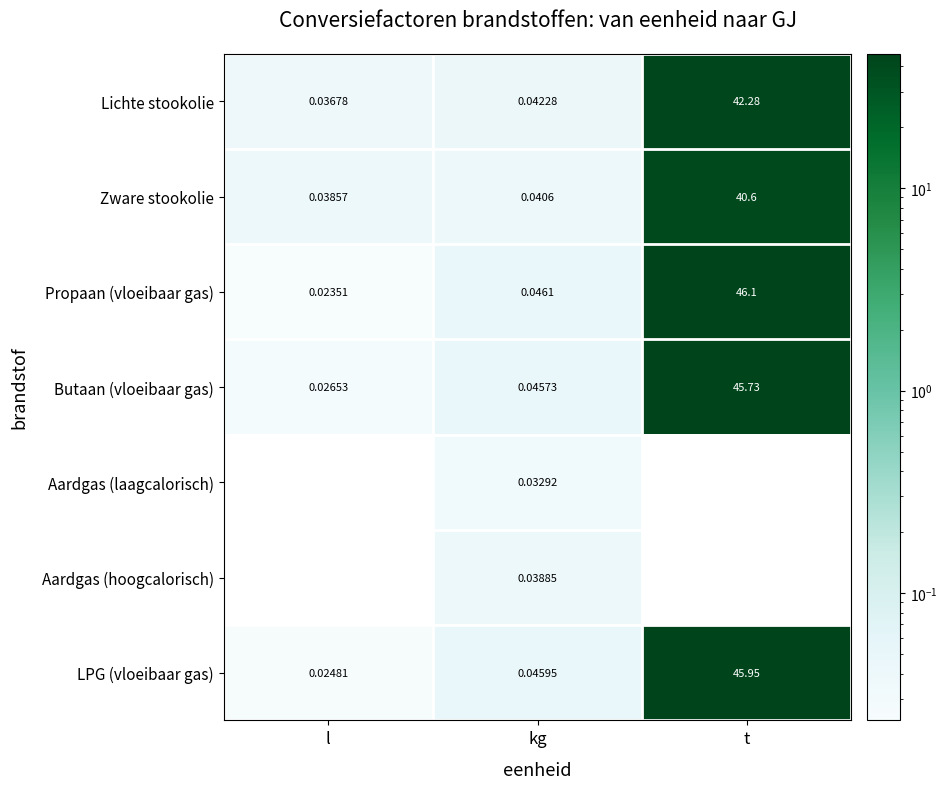

At which label is Propaan (vloeibaar gas) closest to 23?

kg